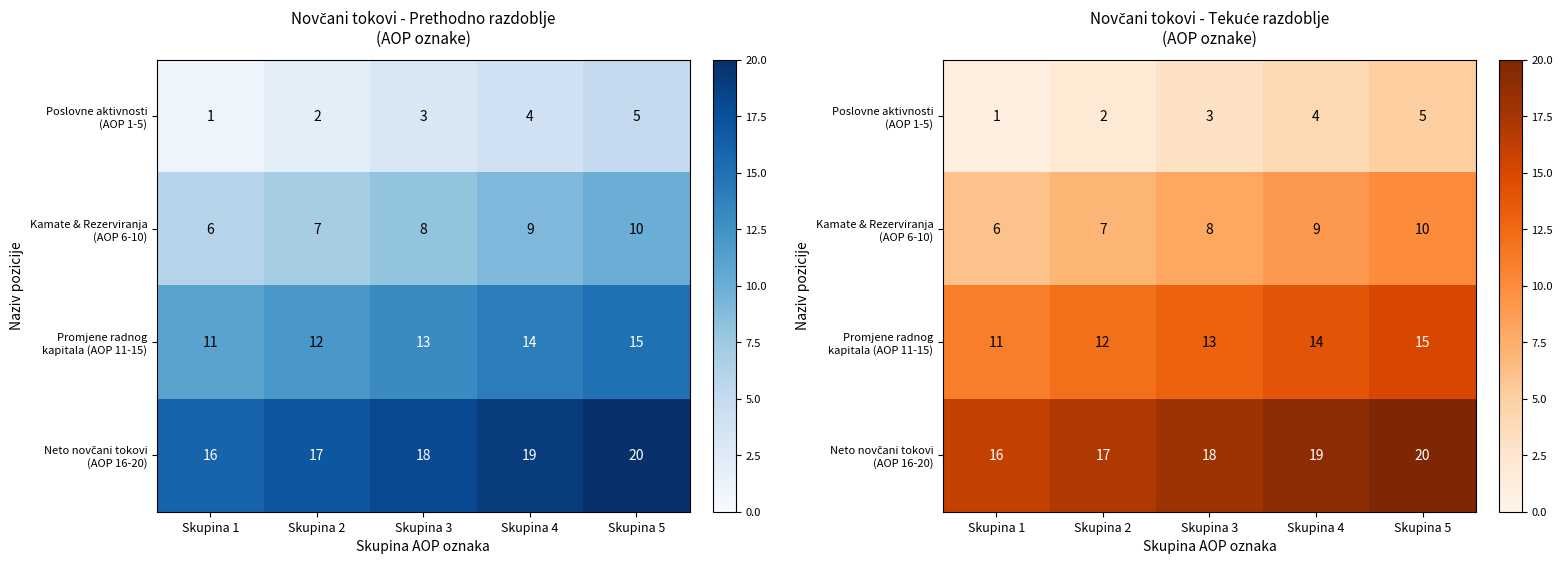

Count the Poslovne aktivnosti (AOP 1-5) values in the range 2 to 4.

3